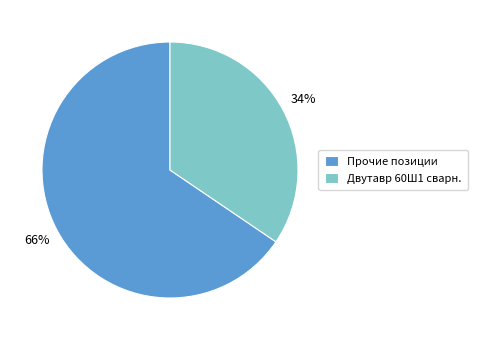

Approximately how many times larger is the value at Прочие позиции compared to Двутавр 60Ш1 сварн.?

1.9